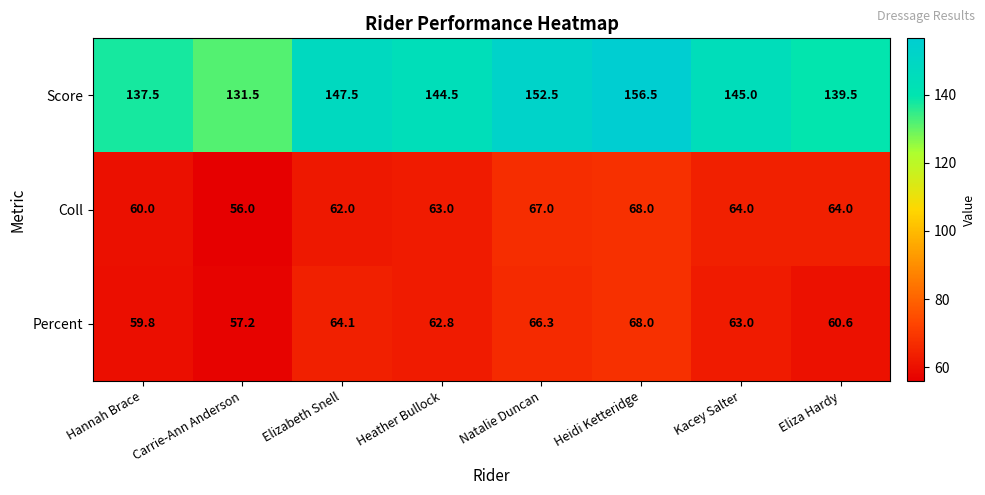

At which label is Percent closest to 62?

Heather Bullock